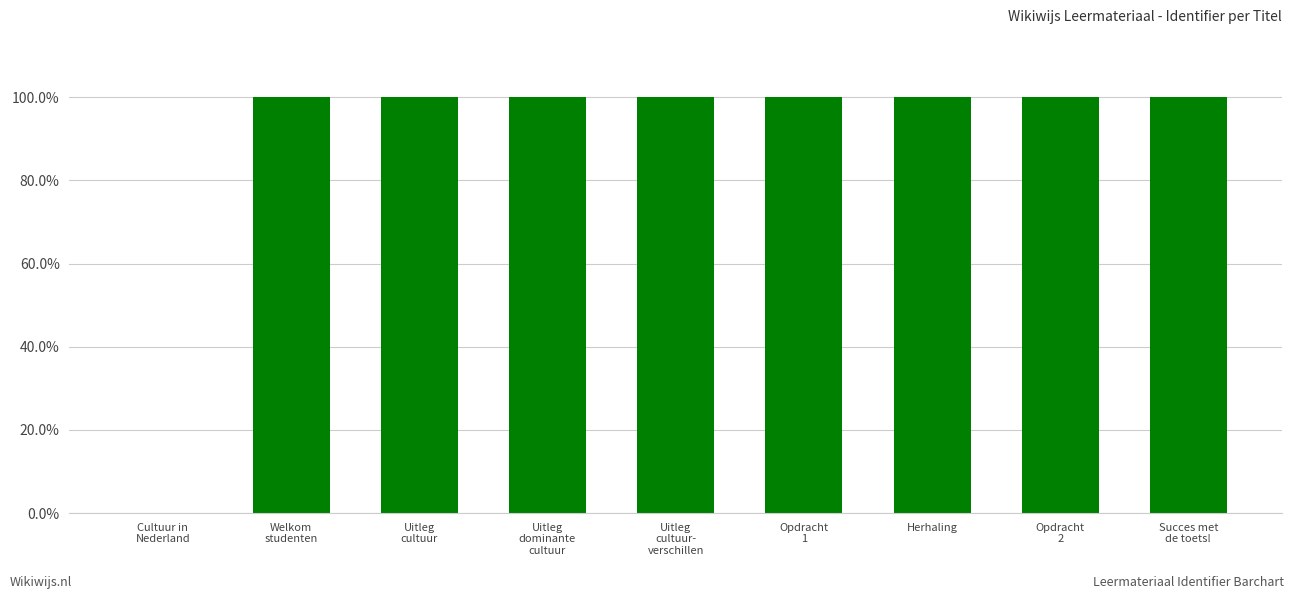

List the labels in order of value, largest first.

Succes met
de toets!, Opdracht
2, Herhaling, Opdracht
1, Uitleg
cultuur-
verschillen, Uitleg
dominante
cultuur, Uitleg
cultuur, Welkom
studenten, Cultuur in
Nederland